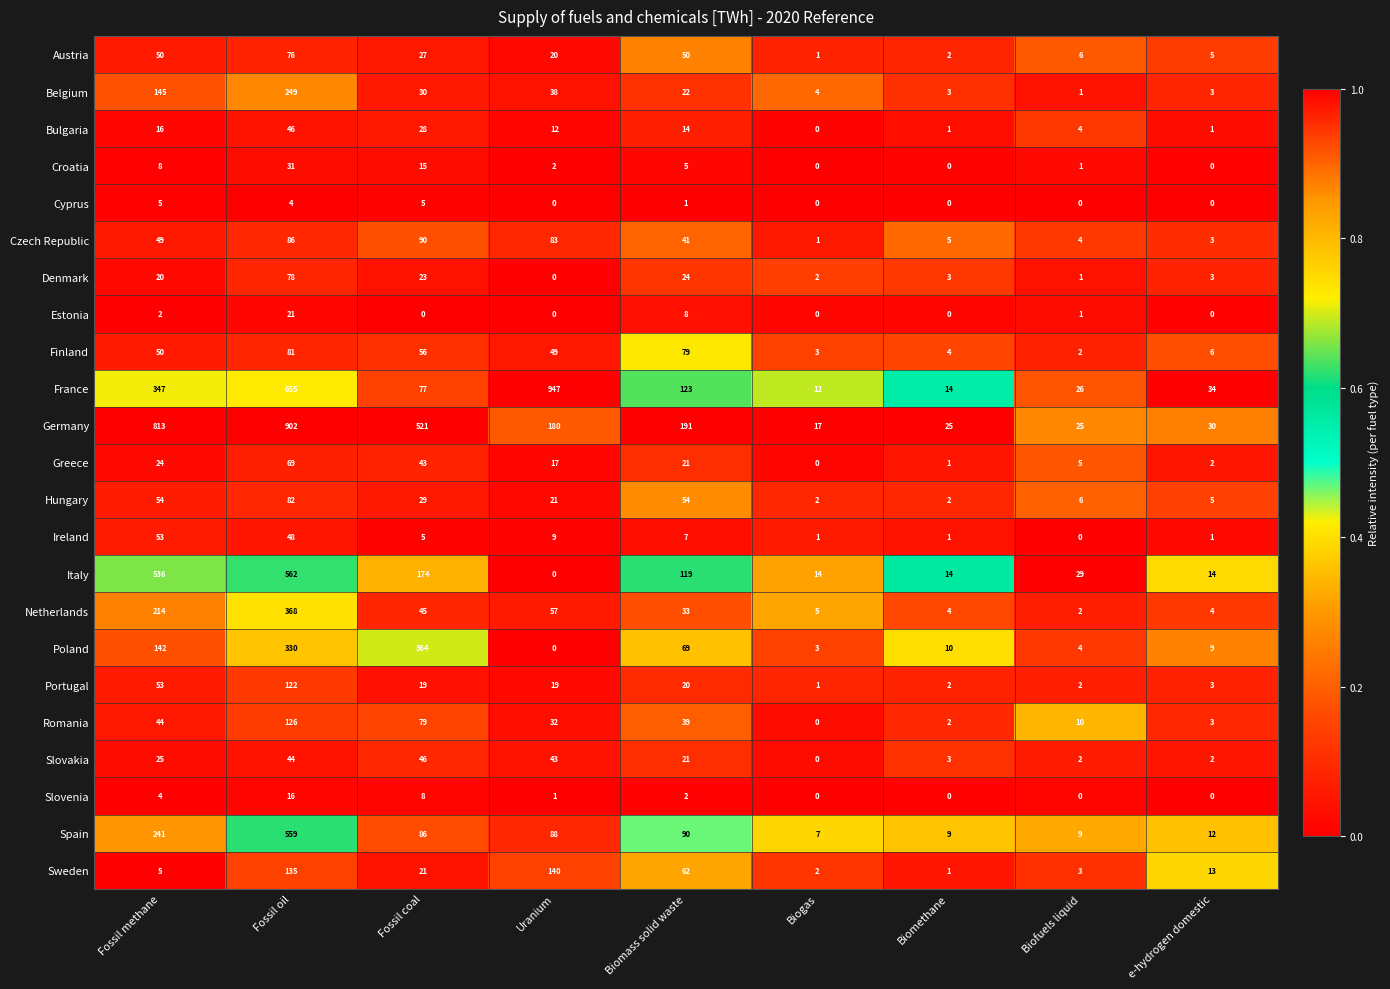

Which series has the widest spread of values?

France